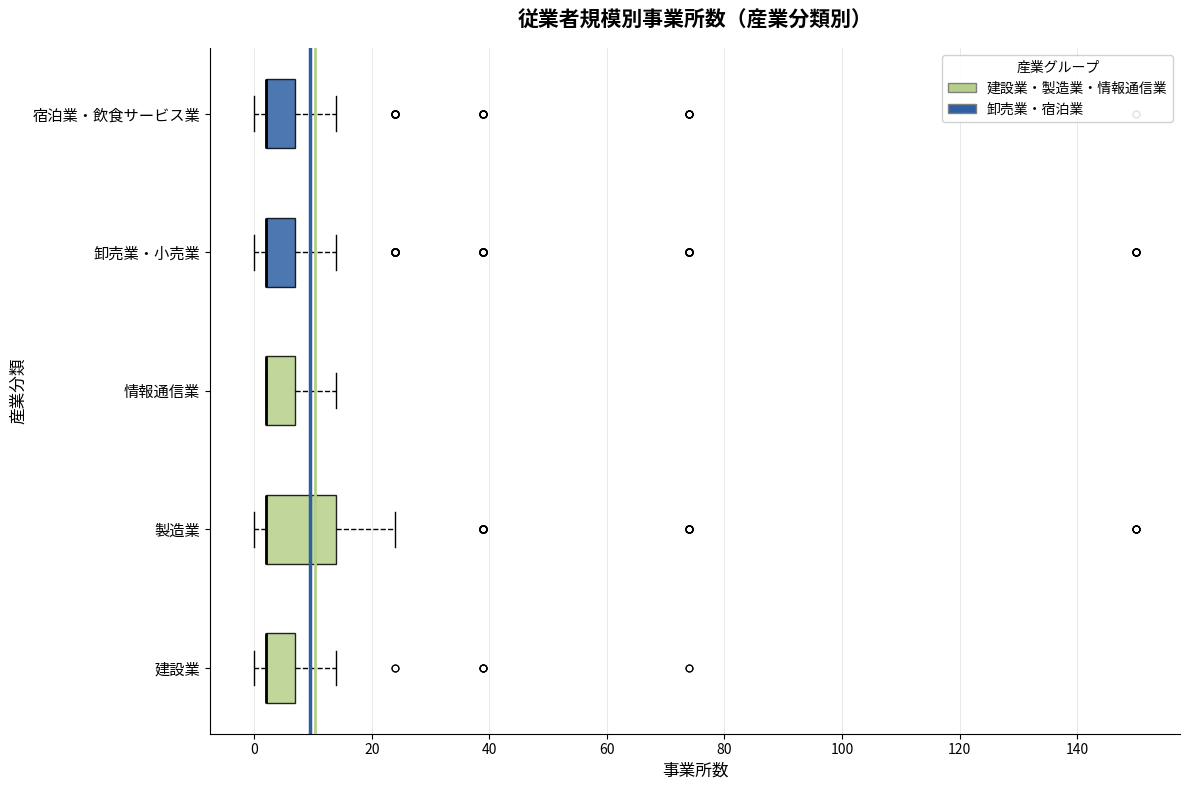

Which box is the widest, from its left edge to its right edge?

製造業